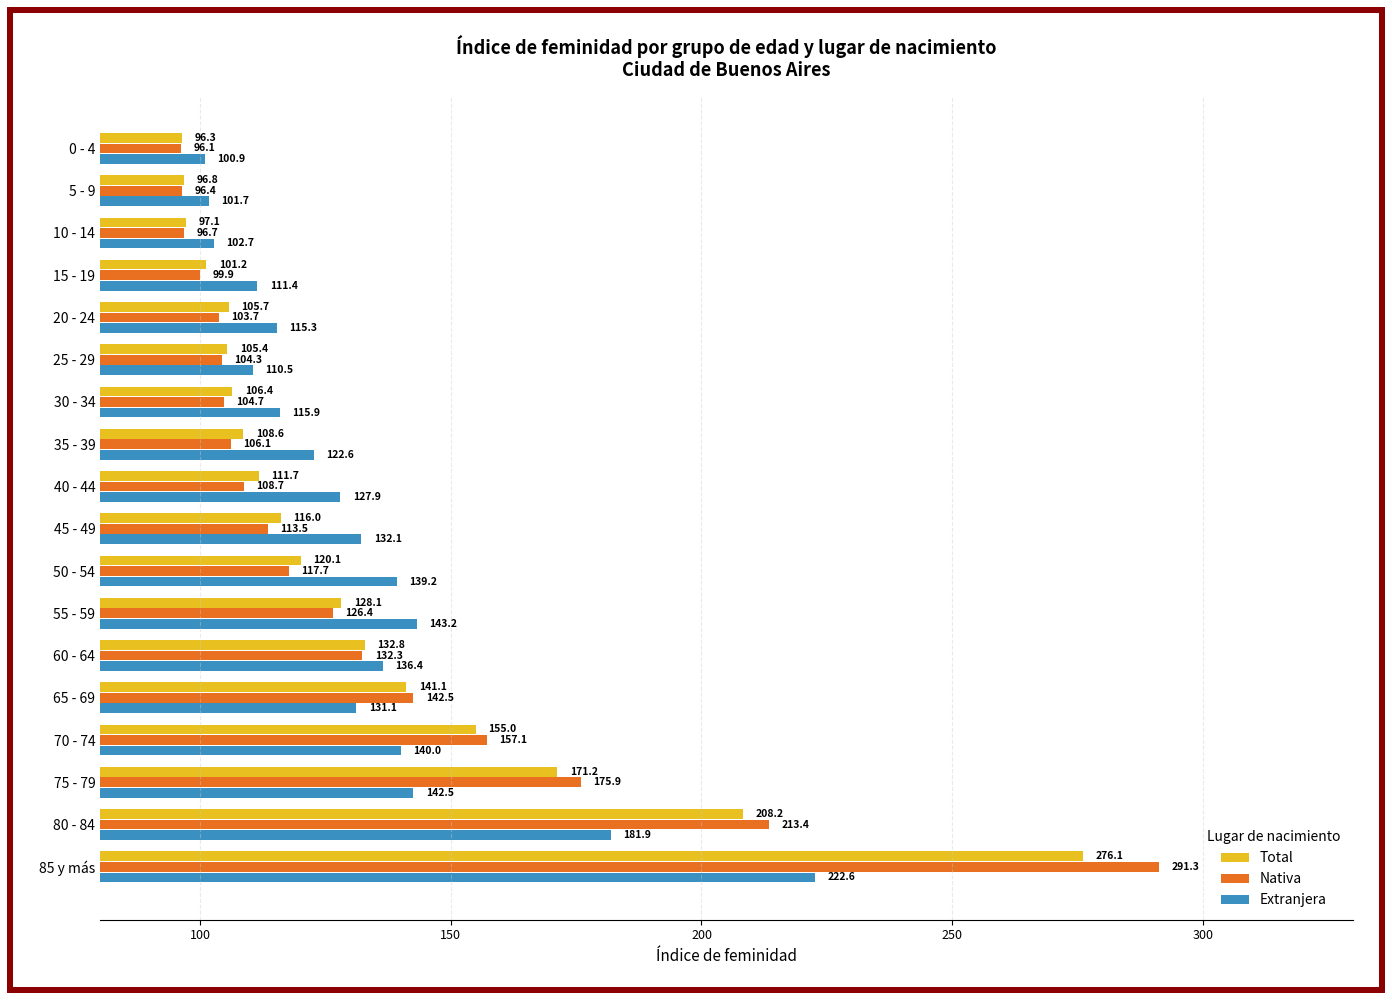

At 30 - 34, list the series in order from largest to smallest.

Extranjera, Total, Nativa